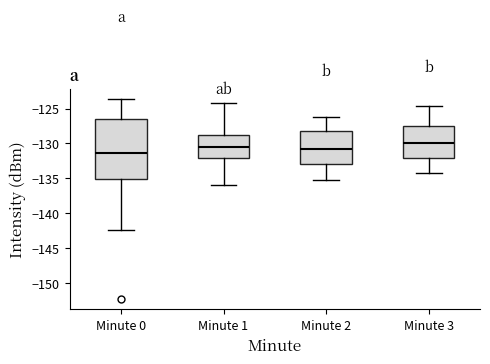

Comparing the boxes themselves (not the whiskers), which one is the tallest?

Minute 0